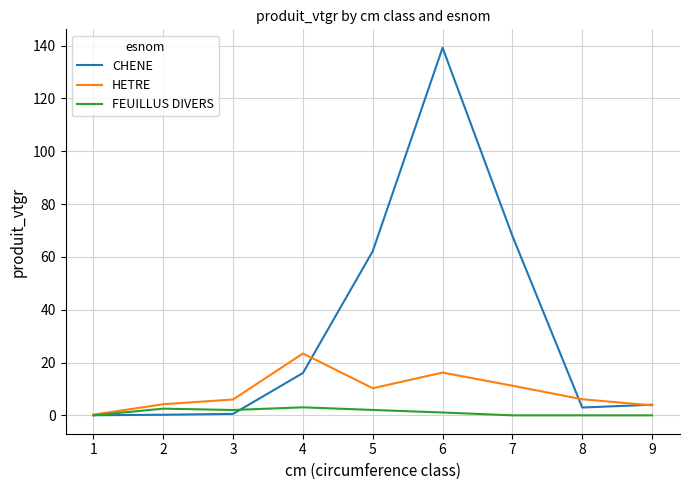

What are all the series names shown in the legend?

CHENE, HETRE, FEUILLUS DIVERS